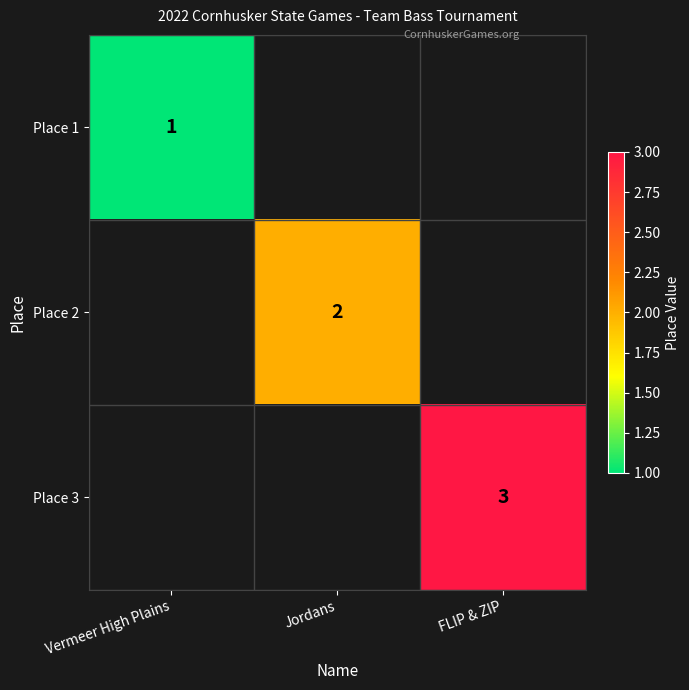

Which category has the lowest value across all series?

Vermeer High Plains